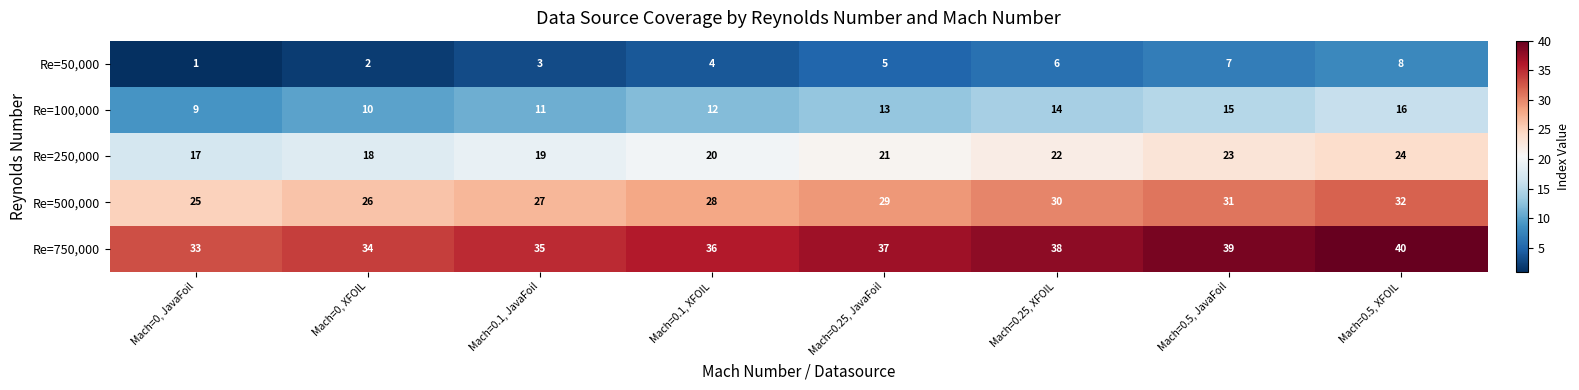

Count the number of data series in this chart.

5